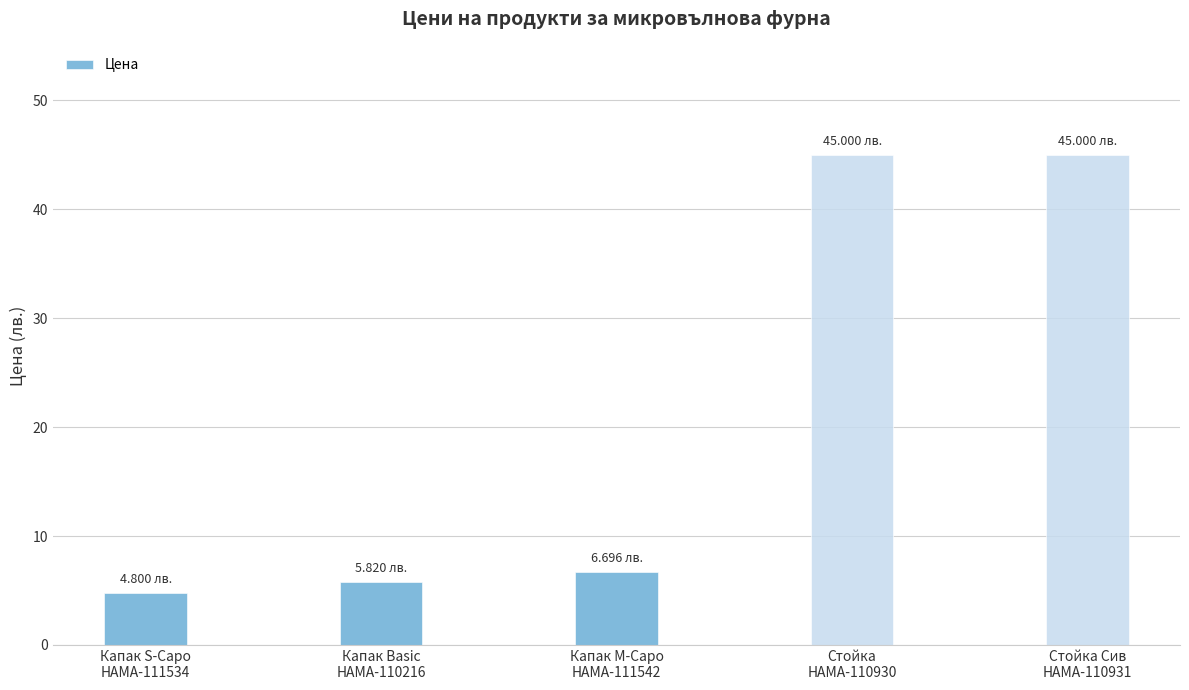

What is the sum of all values?

107.3